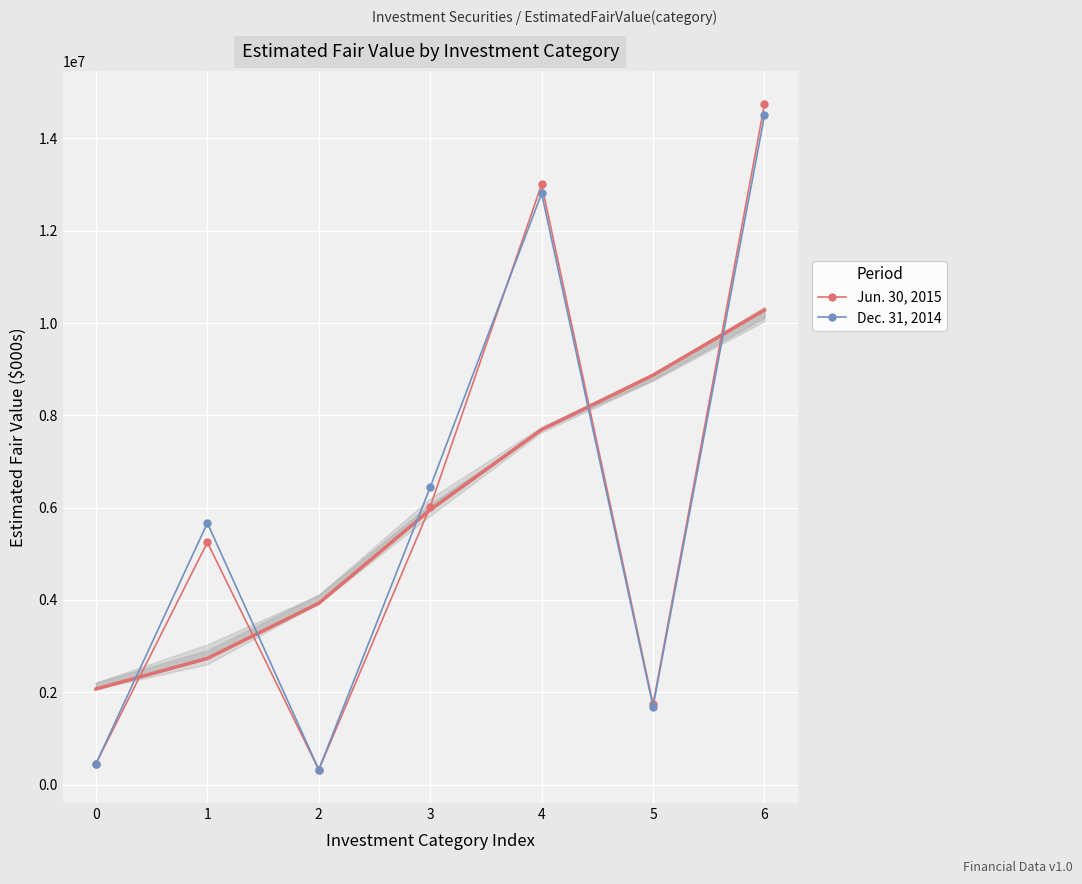

At which category does the chart reach its peak across all series?

6